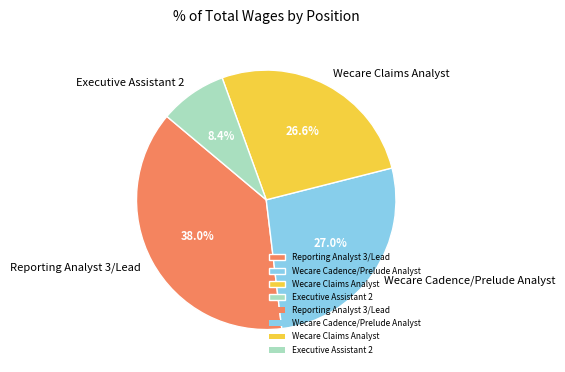

To the nearest percent, what portion does Reporting Analyst 3/Lead represent?

38%